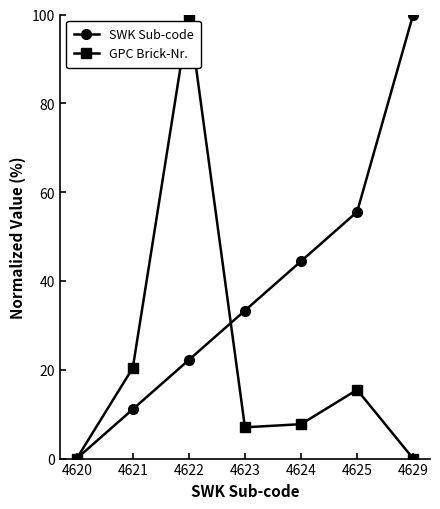

What is the spread (max minus min) of values at 4621?

9.3